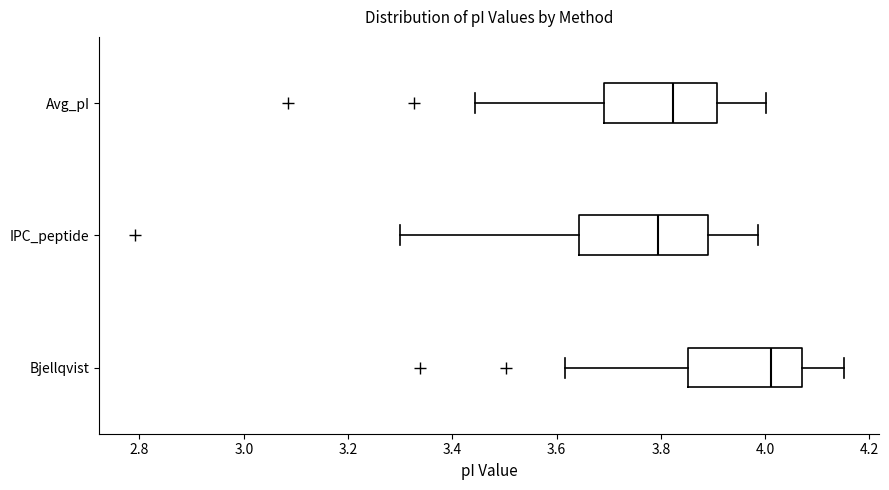

Which box is the widest, from its left edge to its right edge?

IPC_peptide